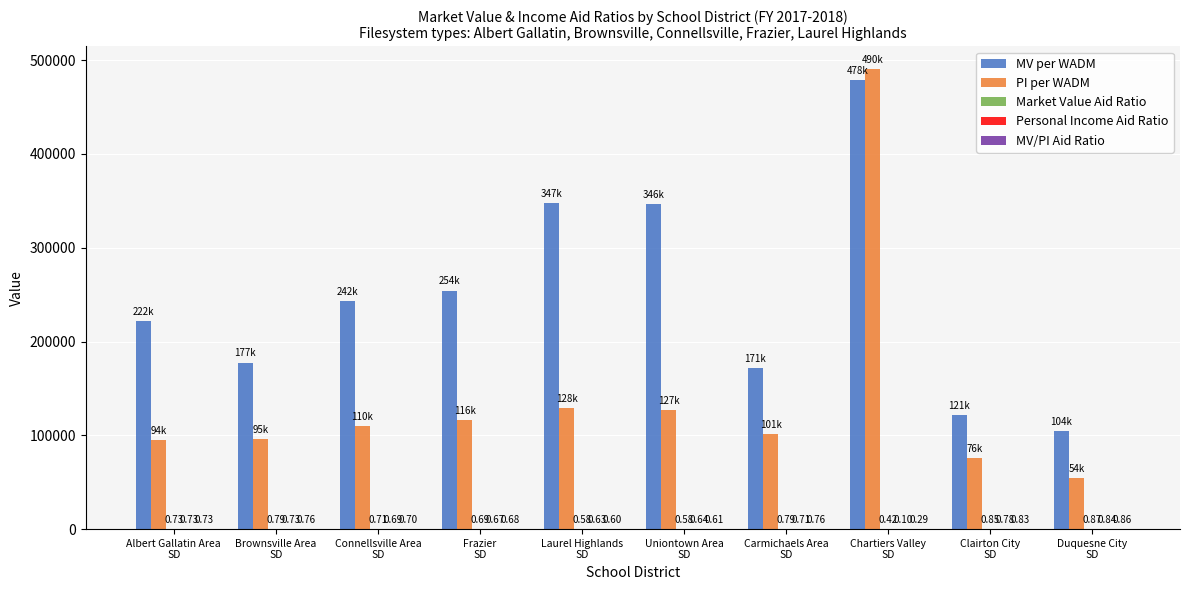

What is the sum of all MV per WADM values?

2466921.0